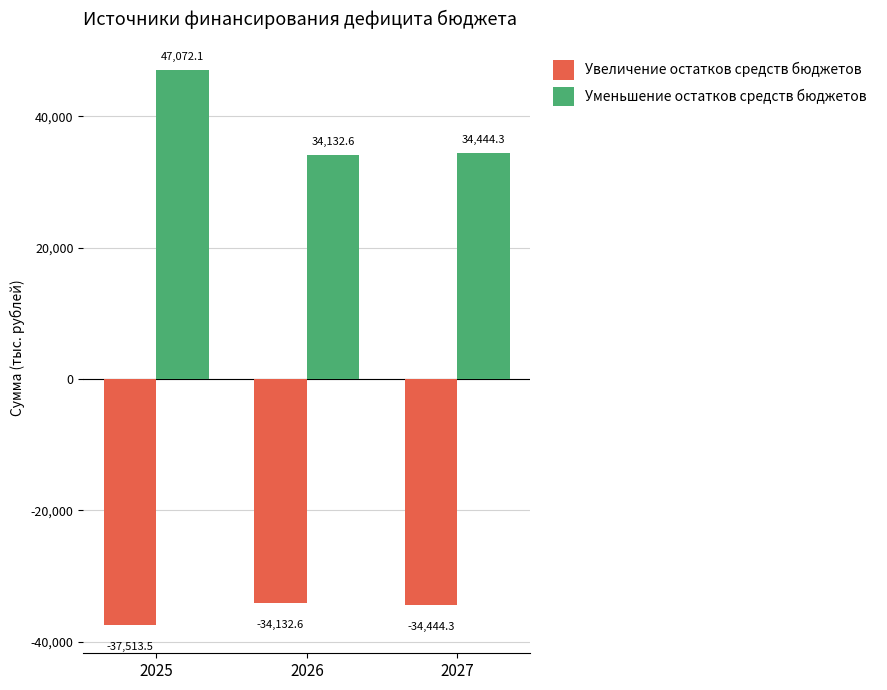

True or false: Уменьшение остатков средств бюджетов has a value of 20666.8 at 2027.

False